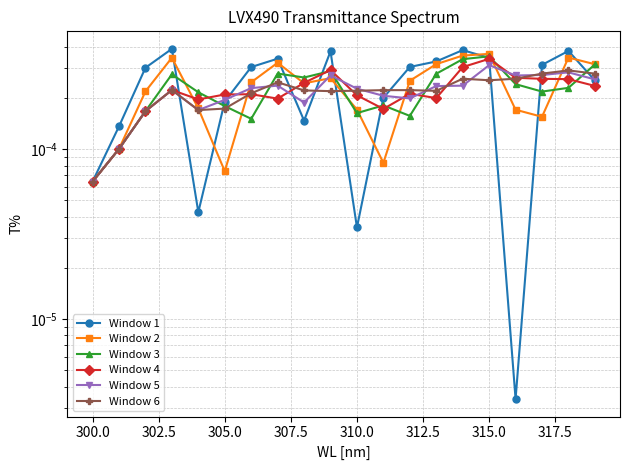

At which category is the sum across all series the highest?

315.0